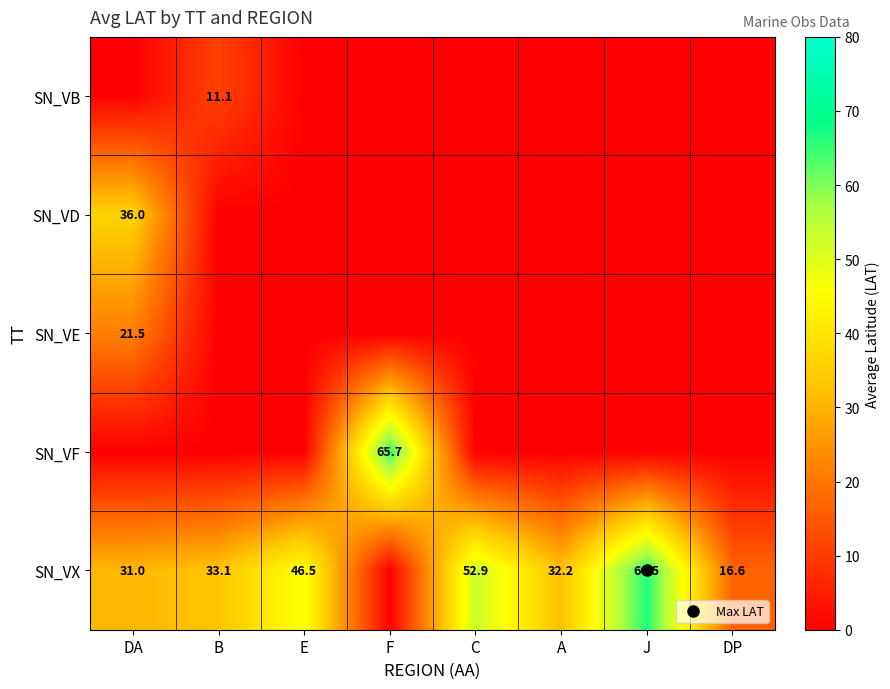

At which category is the sum across all series the highest?

DA